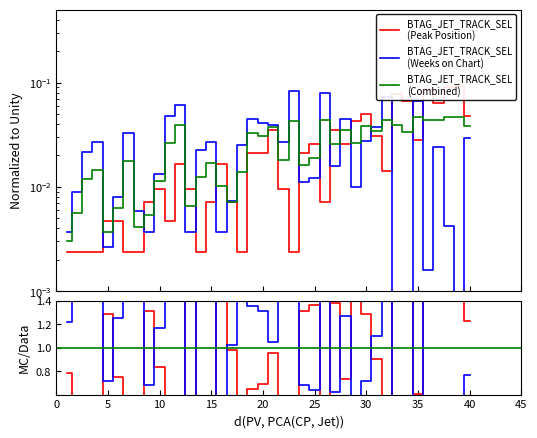

How many lines are shown in the chart?

3